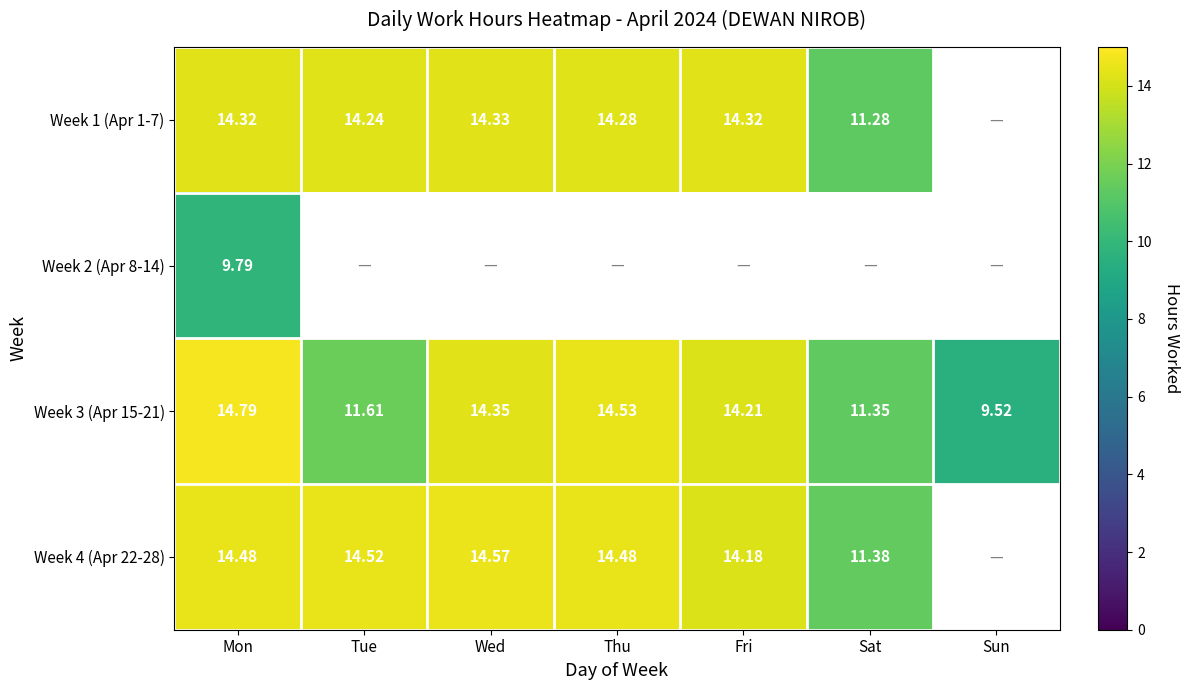

At which label does Week 3 (Apr 15-21) first exceed 14?

Mon